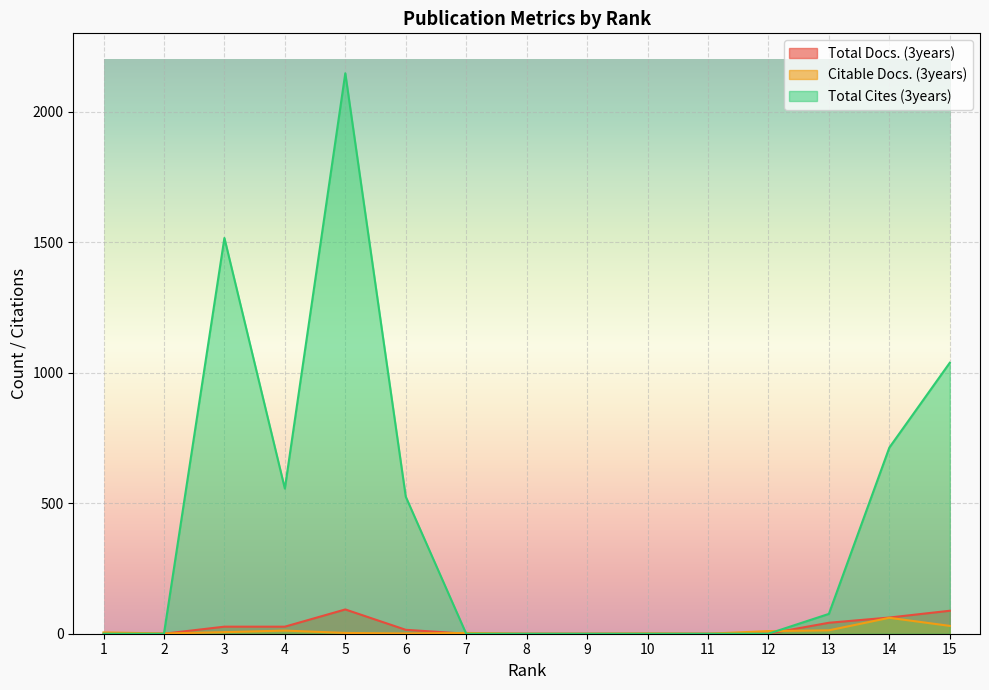

Which series has the largest range (max minus min)?

Total Cites (3years)